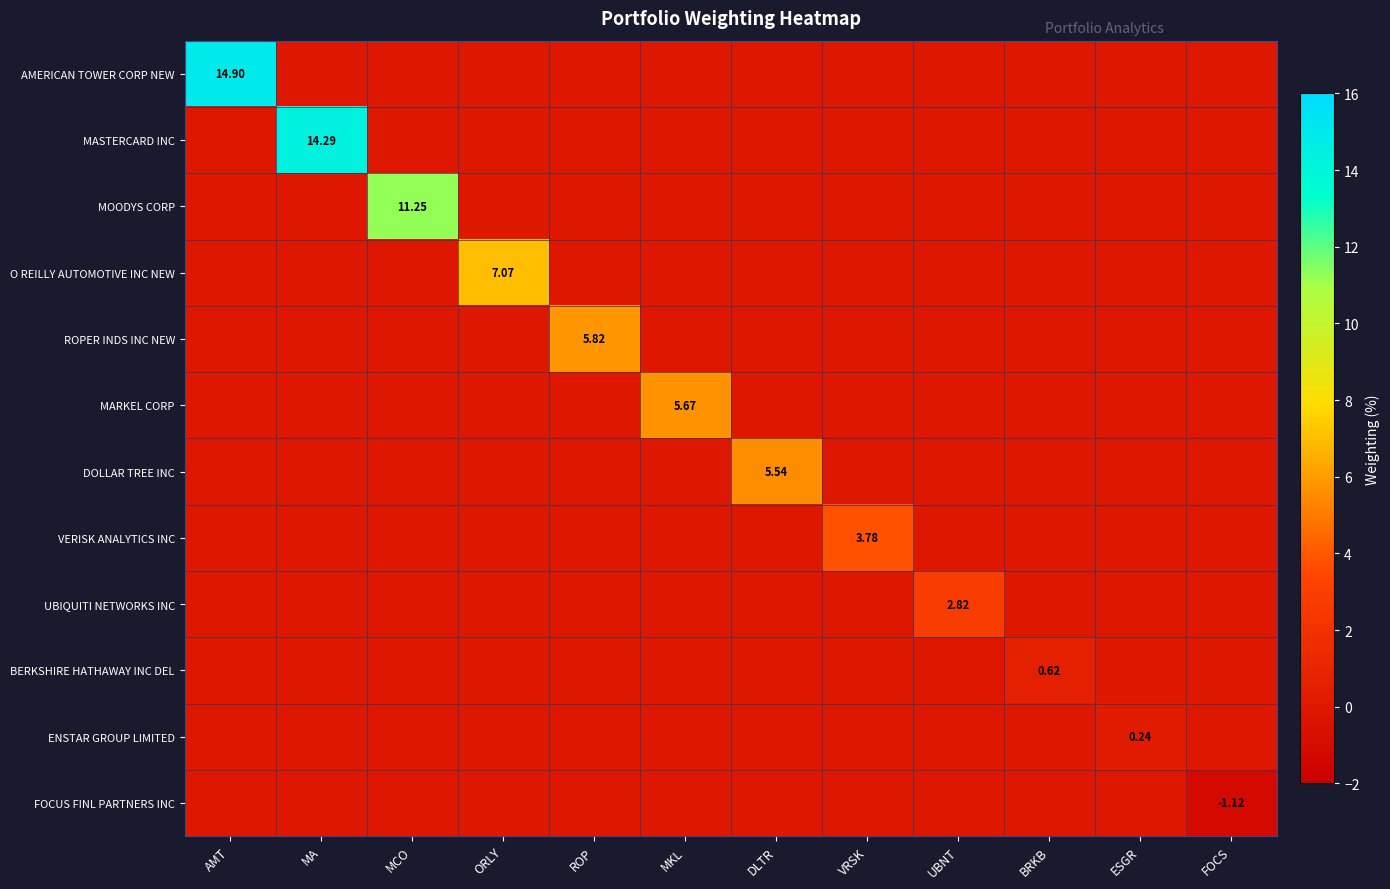

How many series are shown in this chart?

12